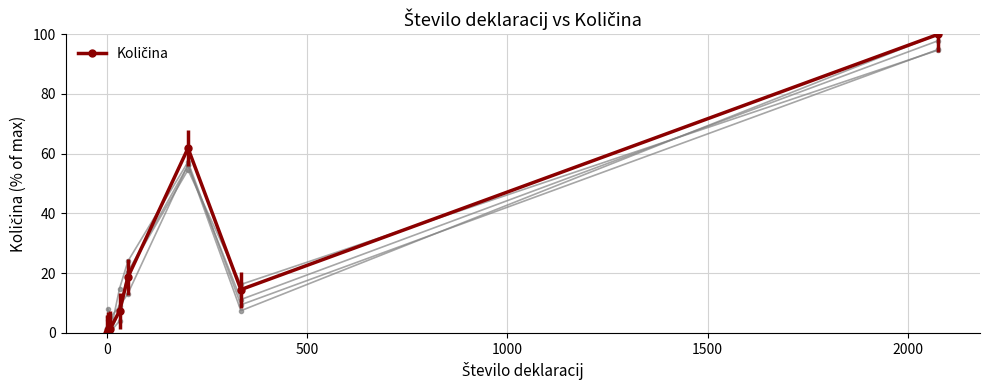

How many values are below 14?

4